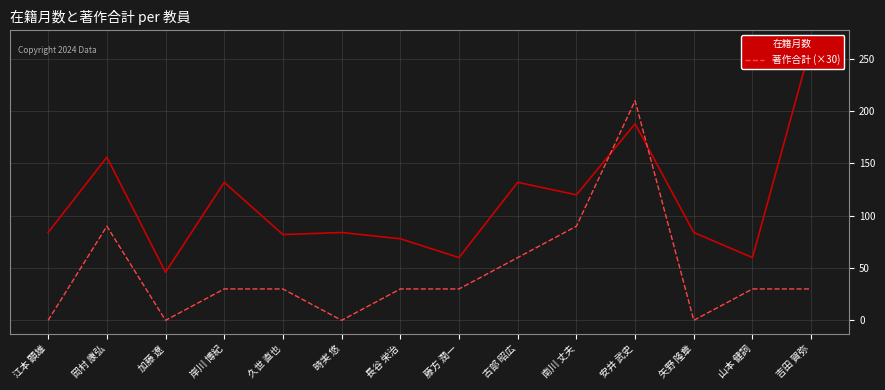

How many values in the 著作合計 (×30) series exceed 30?

4